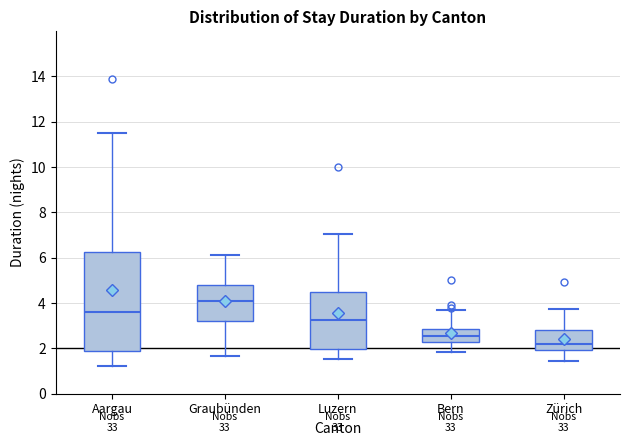

Where does the upper whisker of the box for Aargau end on the y-axis? The values are not printed on the chart, so give them approximately, as read against the axis.

11.6